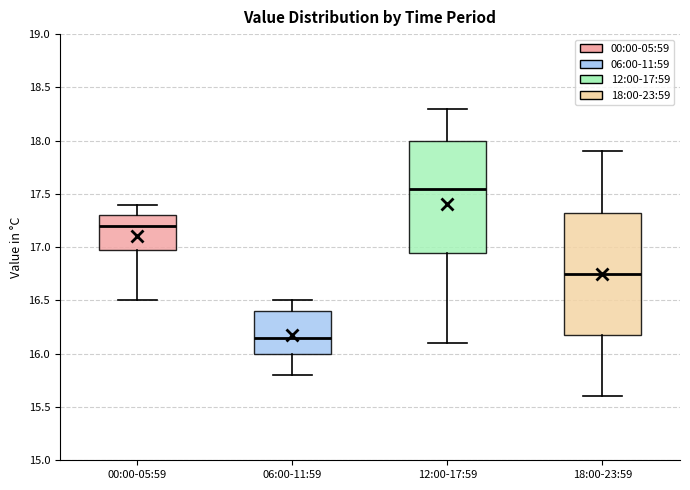

Which box is the tallest, from its lower edge to its upper edge?

18:00-23:59